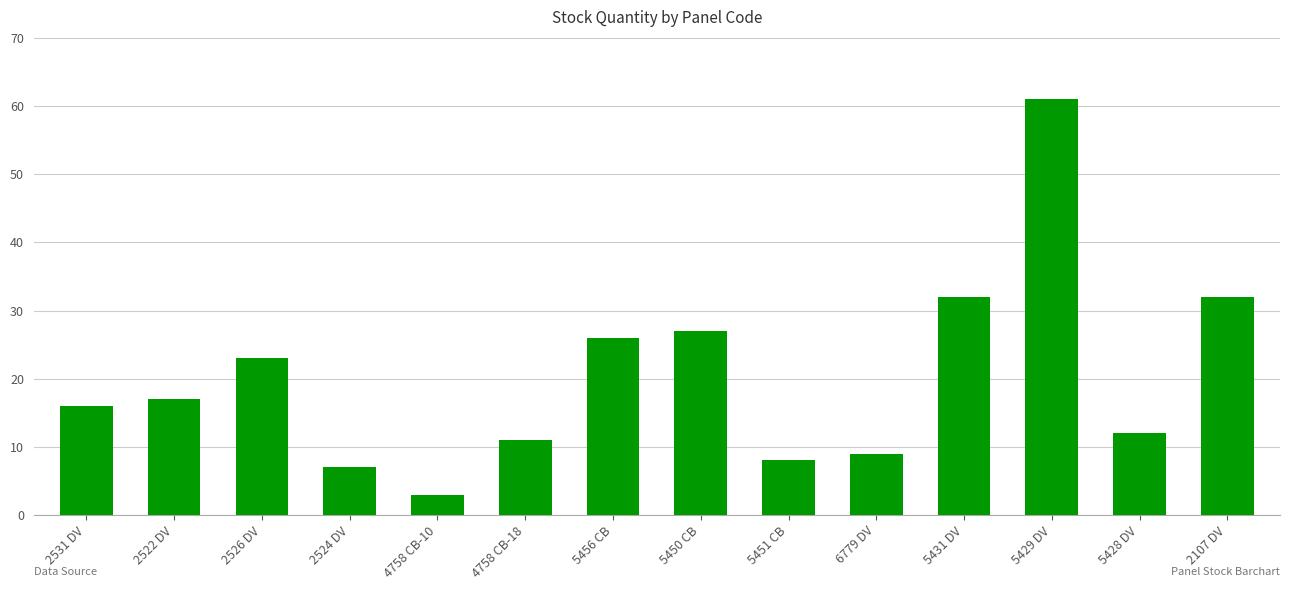

What is the average value?

20